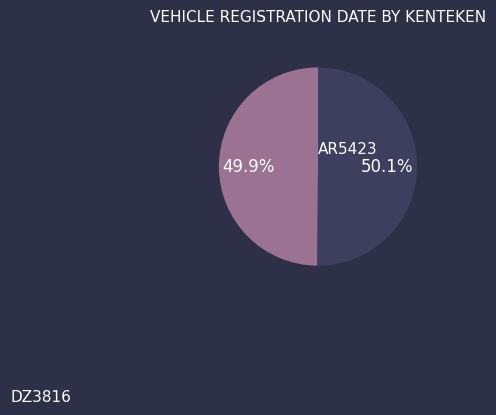

Is there any slice that represents more than half of the pie?

Yes